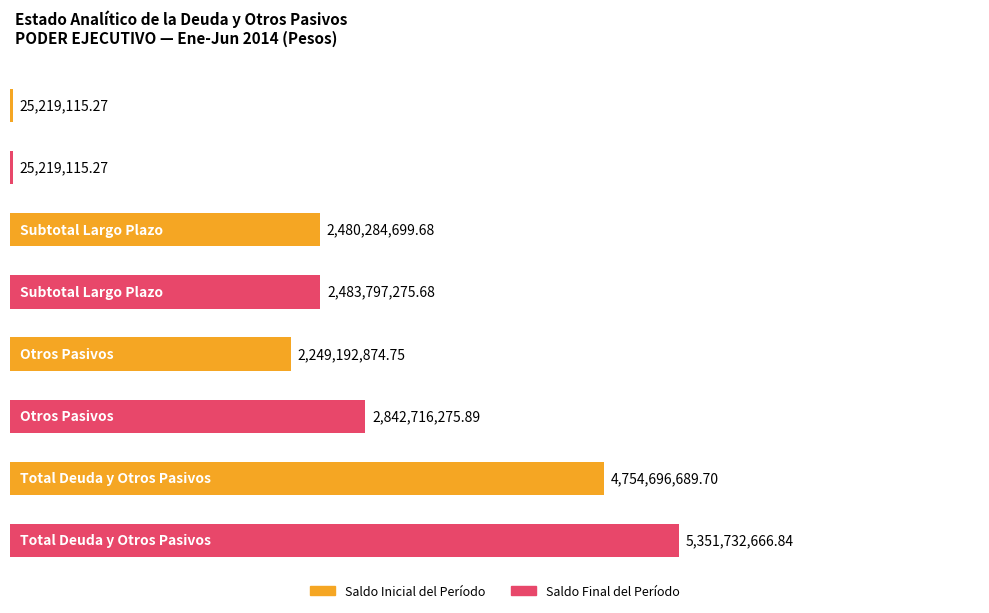

List the series in order of their peak value, highest first.

Saldo Final del Período, Saldo Inicial del Período